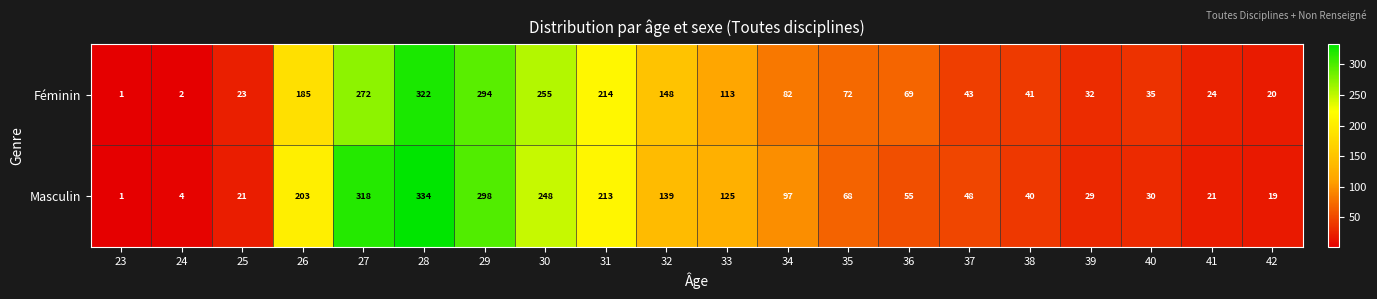

Which category has the lowest value in the Féminin series?

23